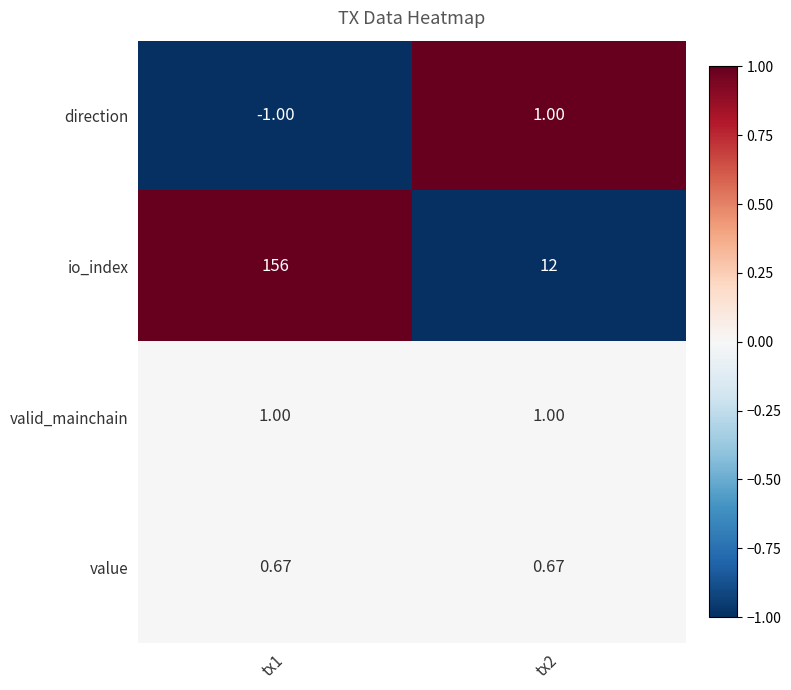

At which category does the chart reach its minimum across all series?

tx1